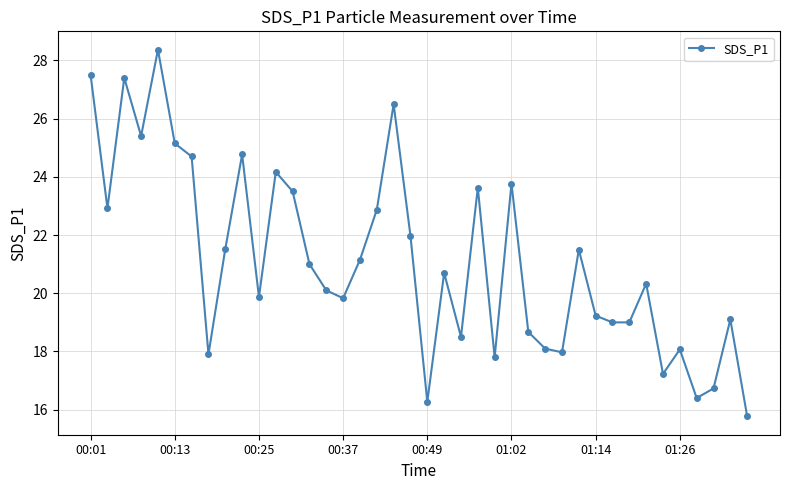

What is the sum of all values?

844.4